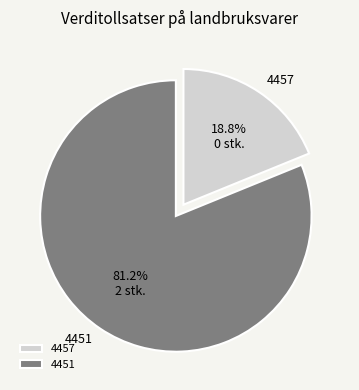

What is the smallest slice in the pie chart?

4457